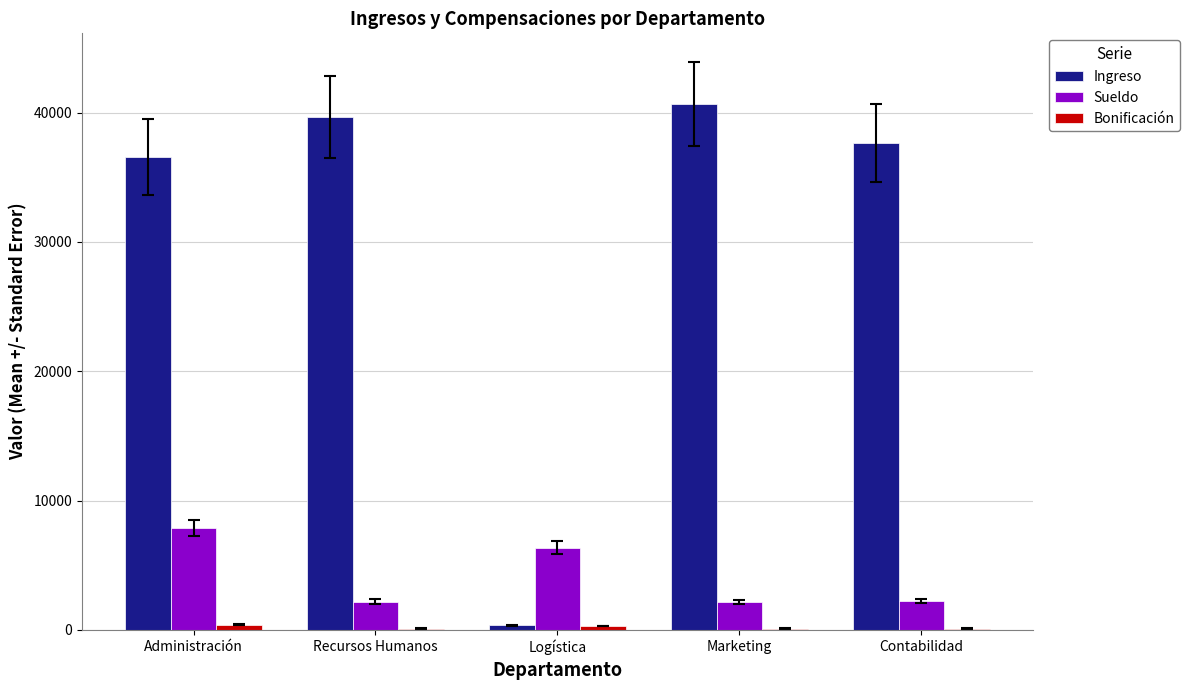

Which series has the largest total across all categories?

Ingreso